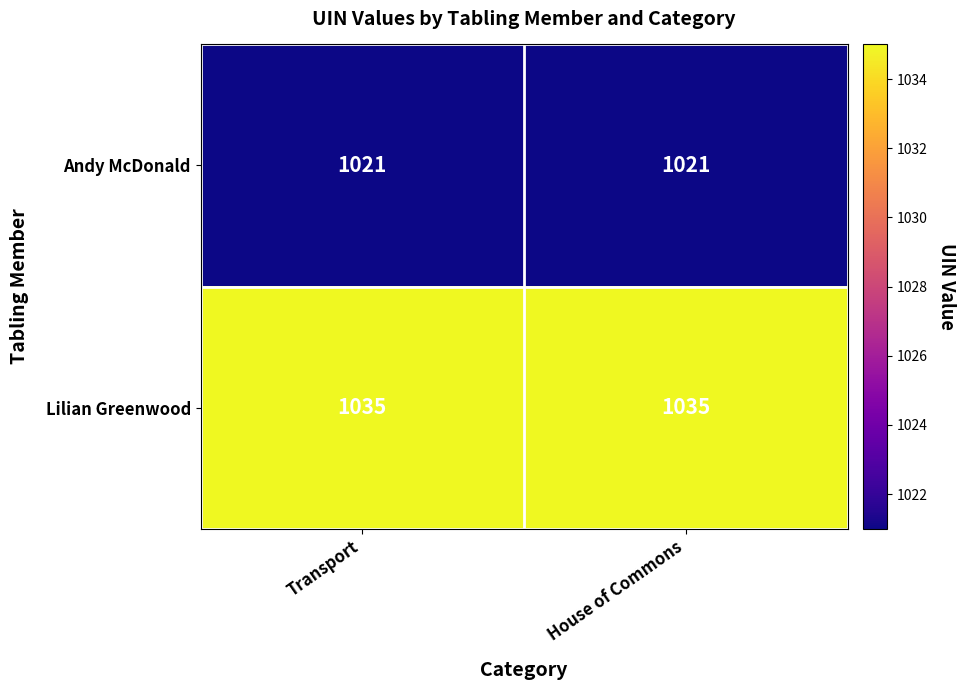

What is the highest value of the Andy McDonald series?

1021